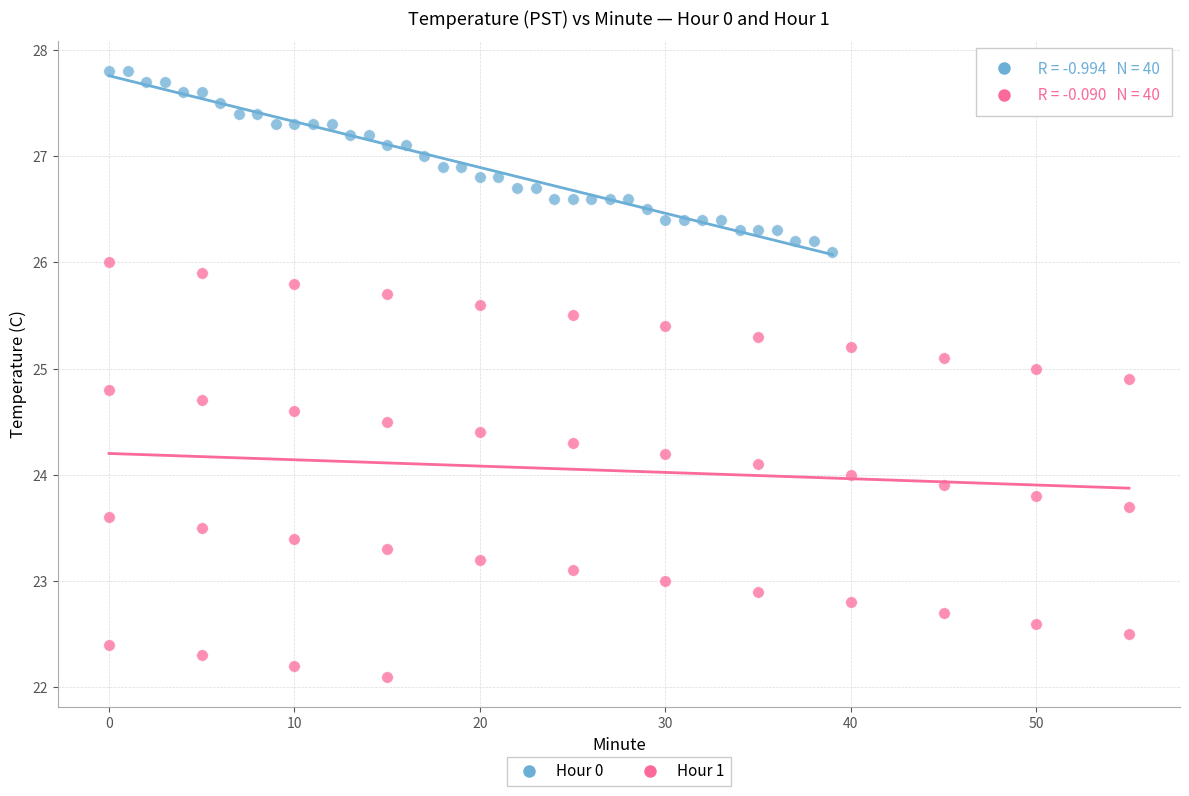

Which series has the largest Y range (max minus min)?

Hour 1